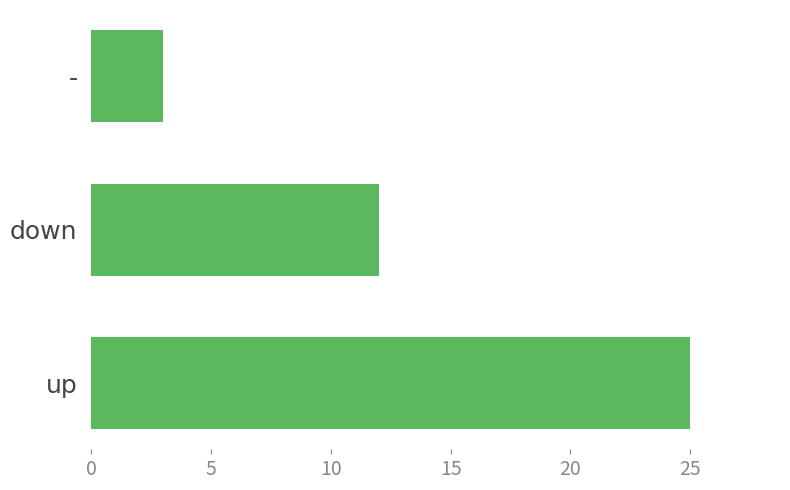

What is the average value?

13